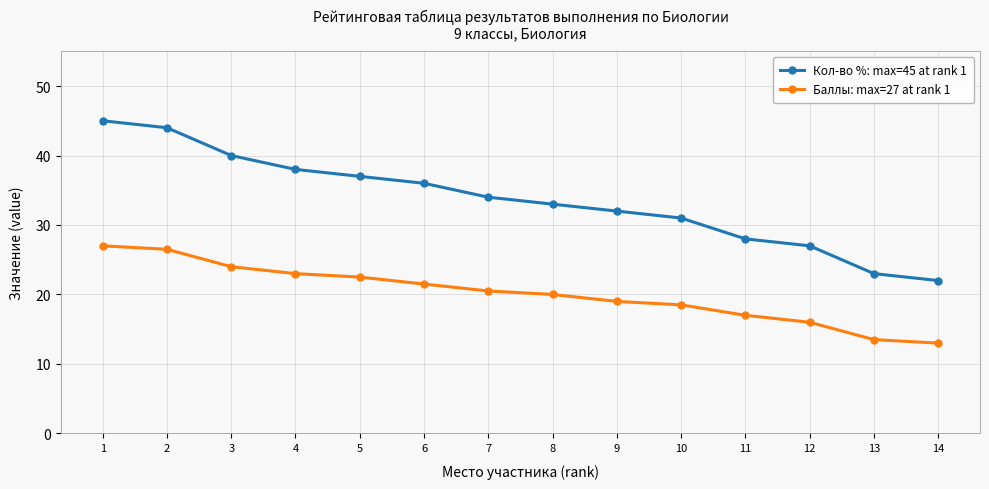

Reading left to right, extract all data points from this chart.

Кол-во %: max=45 at rank 1: 1=45.0	2=44.0	3=40.0	4=38.0	5=37.0	6=36.0	7=34.0	8=33.0	9=32.0	10=31.0	11=28.0	12=27.0	13=23.0	14=22.0
Баллы: max=27 at rank 1: 1=27.0	2=26.5	3=24.0	4=23.0	5=22.5	6=21.5	7=20.5	8=20.0	9=19.0	10=18.5	11=17.0	12=16.0	13=13.5	14=13.0